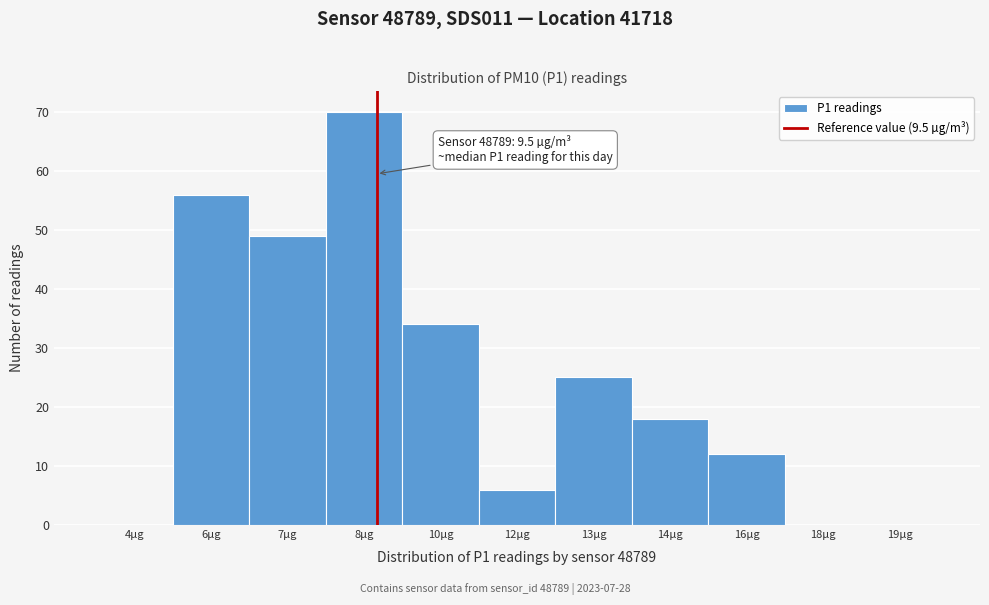

Reading left to right, extract all data points from this chart.

4µg=0	6µg=56	7µg=49	8µg=70	10µg=34	12µg=6	13µg=25	14µg=18	16µg=12	18µg=0	19µg=0